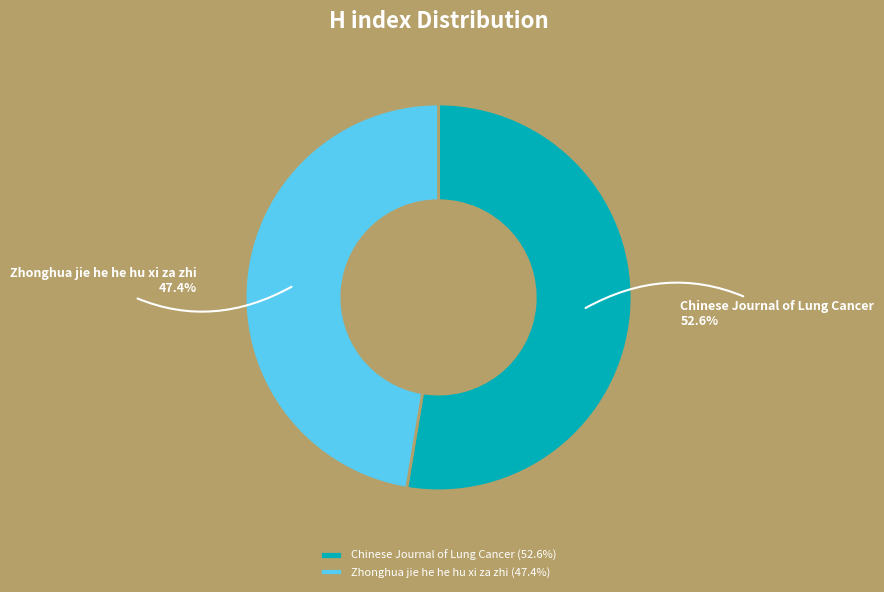

To the nearest percent, what portion does Zhonghua jie he he hu xi za zhi represent?

47%